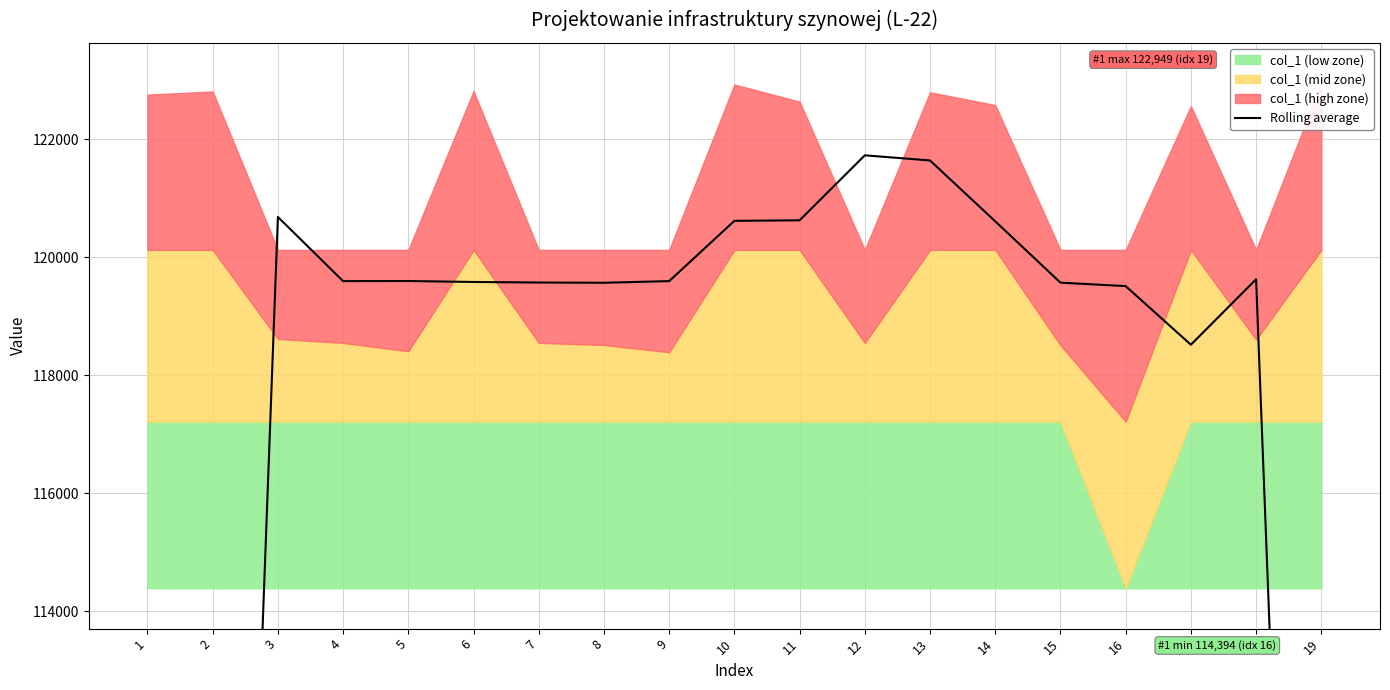

At which category does the data reach its first local peak?

3